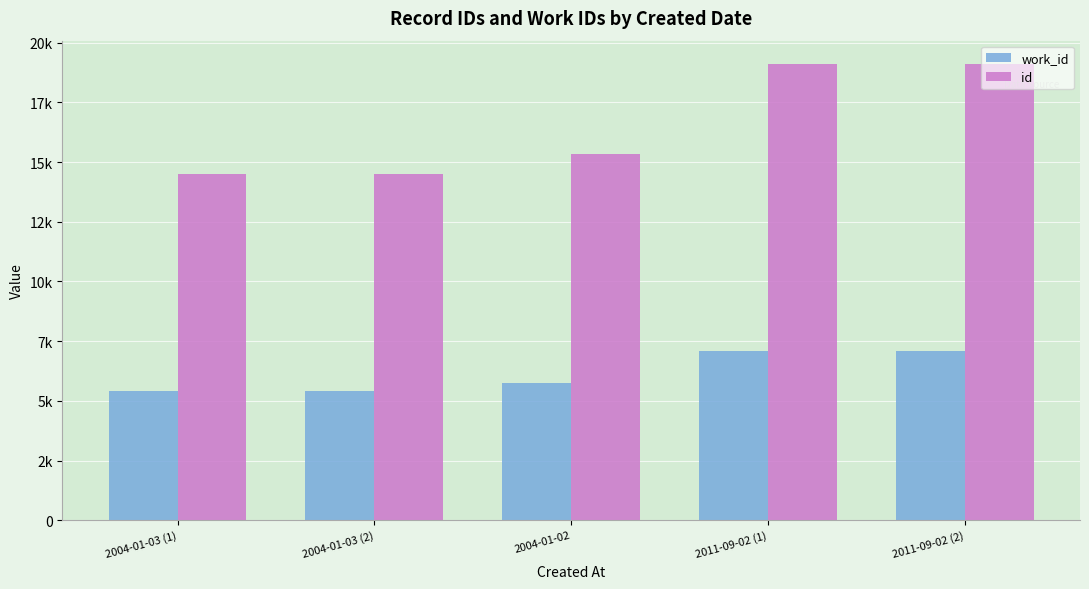

Which category has the highest value across all series?

2011-09-02 (2)